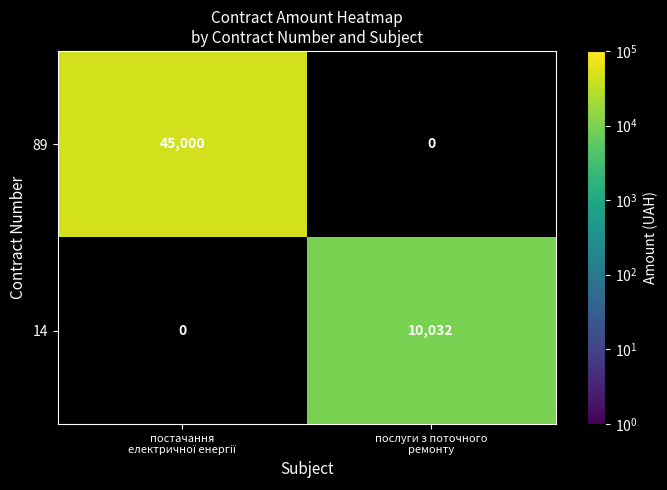

What is the maximum value for 89?

45000